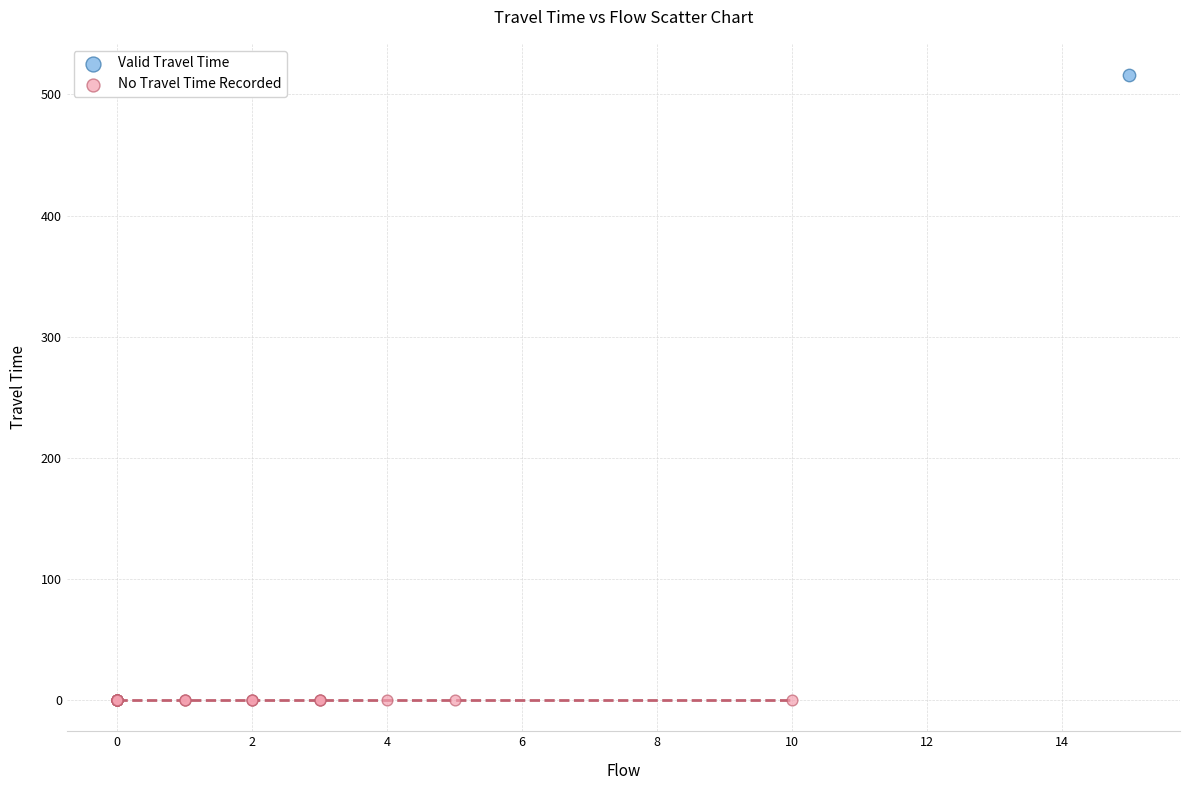

What are all the series names shown in the legend?

Valid Travel Time, No Travel Time Recorded